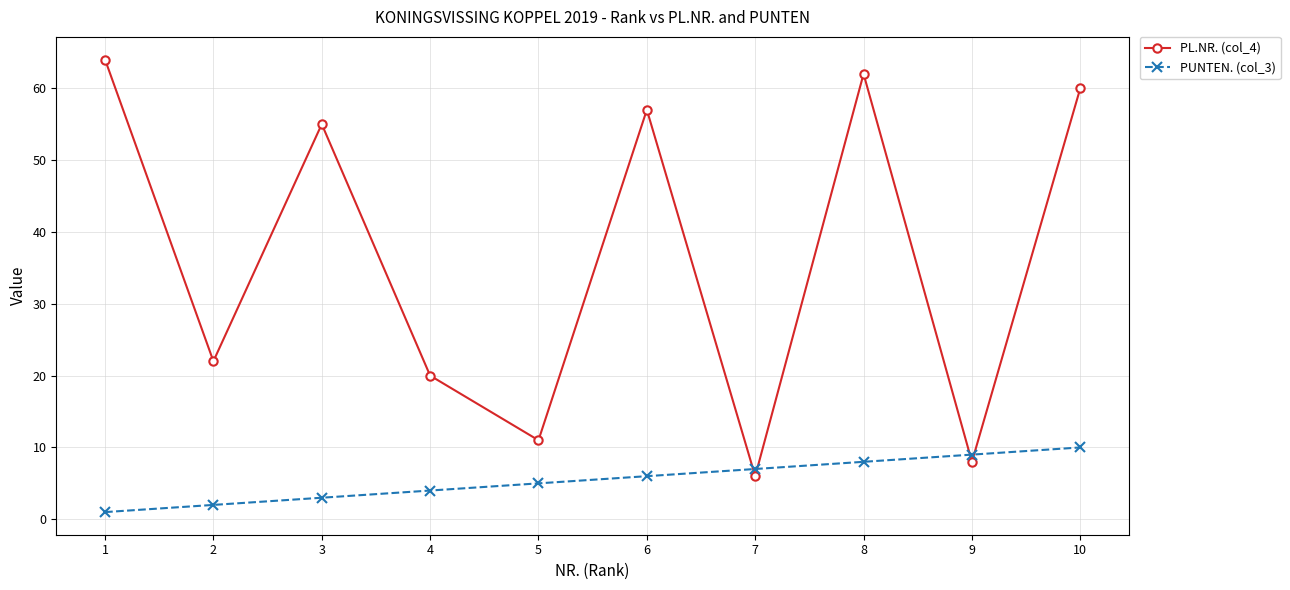

Reading left to right, transcribe all the data shown in this chart.

PL.NR. (col_4): 1=64	2=22	3=55	4=20	5=11	6=57	7=6	8=62	9=8	10=60
PUNTEN. (col_3): 1=1	2=2	3=3	4=4	5=5	6=6	7=7	8=8	9=9	10=10